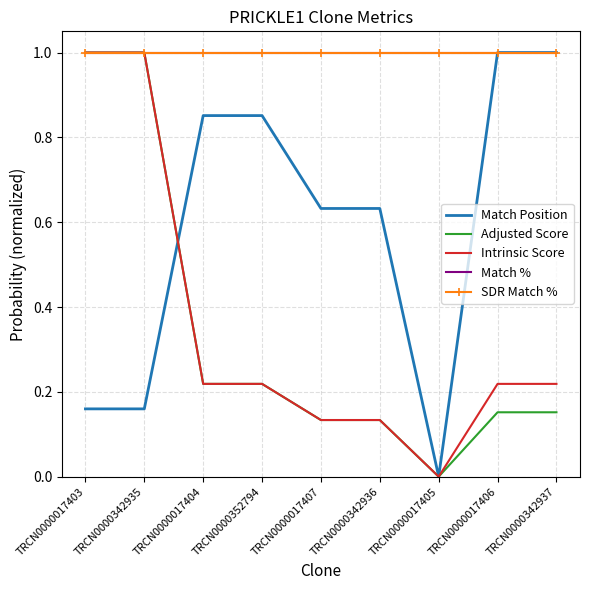

Count the Intrinsic Score values in the range 0 to 1.

9